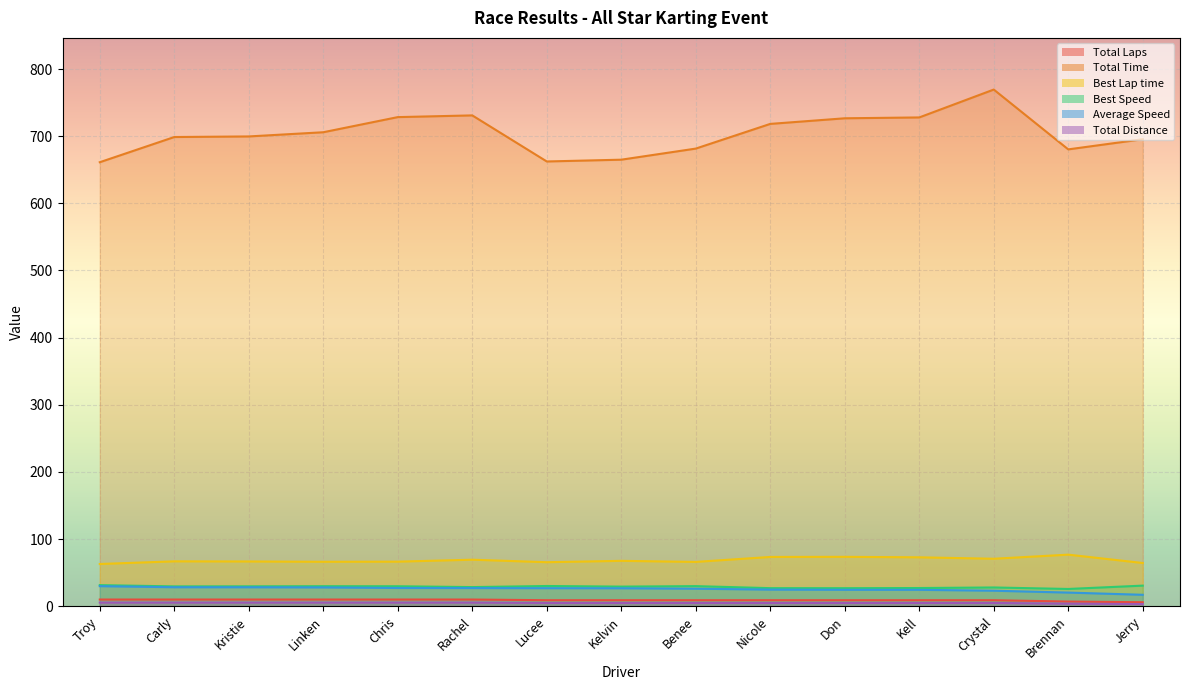

What is the label of the 6th point from the left?

Rachel